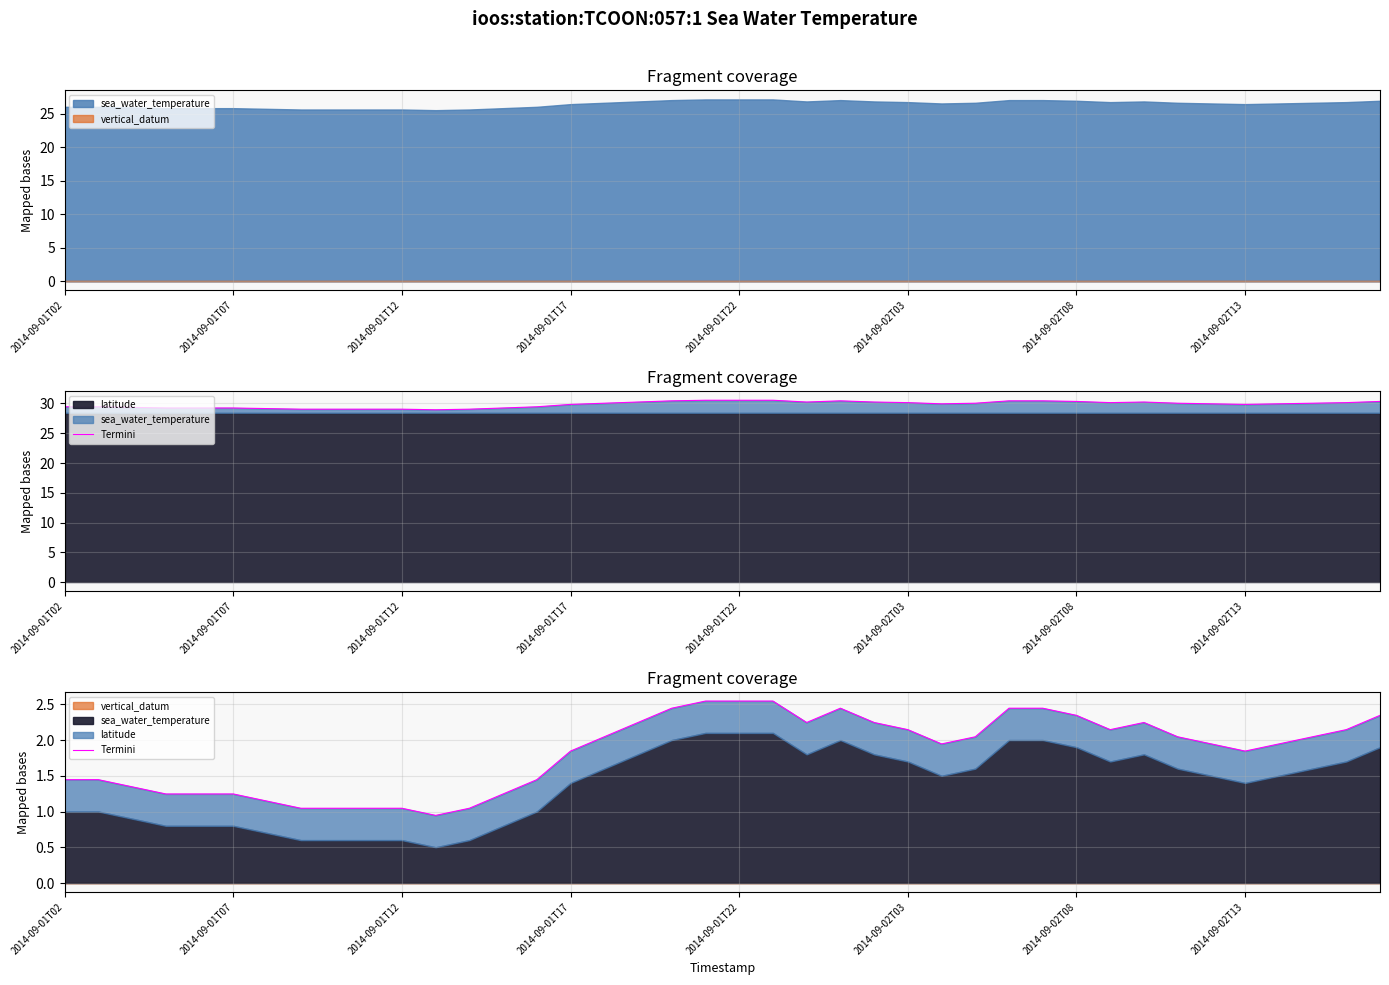

Reading left to right, extract all data points from this chart.

1.4	1.4	1.3	1.2	1.2	1.2	1.1	1.0	1.0	1.0	1.0	0.9	1.0	1.2	1.4	1.8	2.0	2.2	2.4	2.5	2.5	2.5	2.2	2.4	2.2	2.1	1.9	2.0	2.4	2.4	2.3	2.1	2.2	2.0	1.9	1.8	1.9	2.0	2.1	2.3